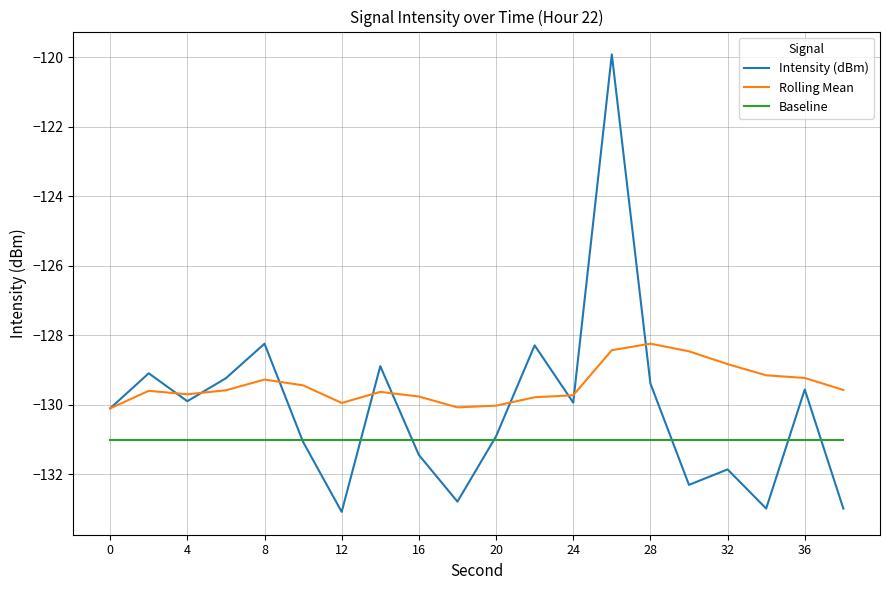

Which series has the widest spread of values?

Intensity (dBm)